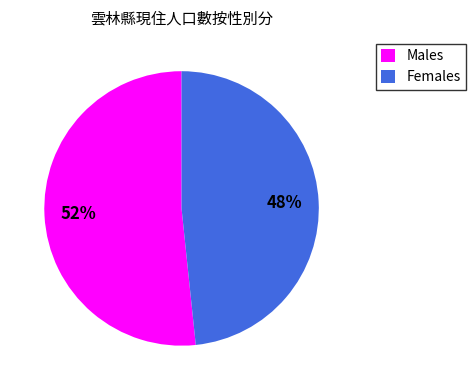

Which slice is the smallest?

Females